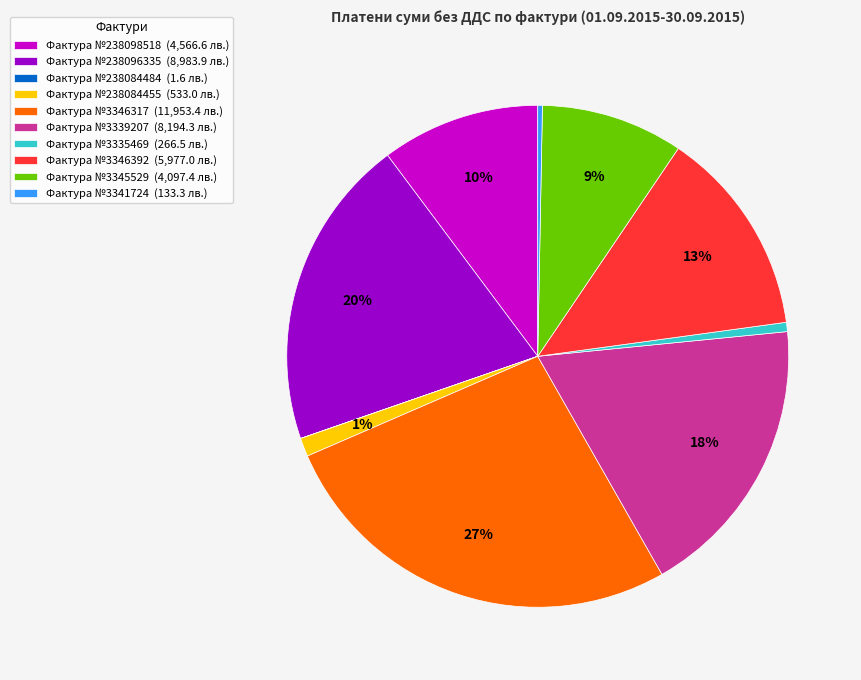

Which slice is the largest?

Фактура №3346317 (11,953.4 лв.)